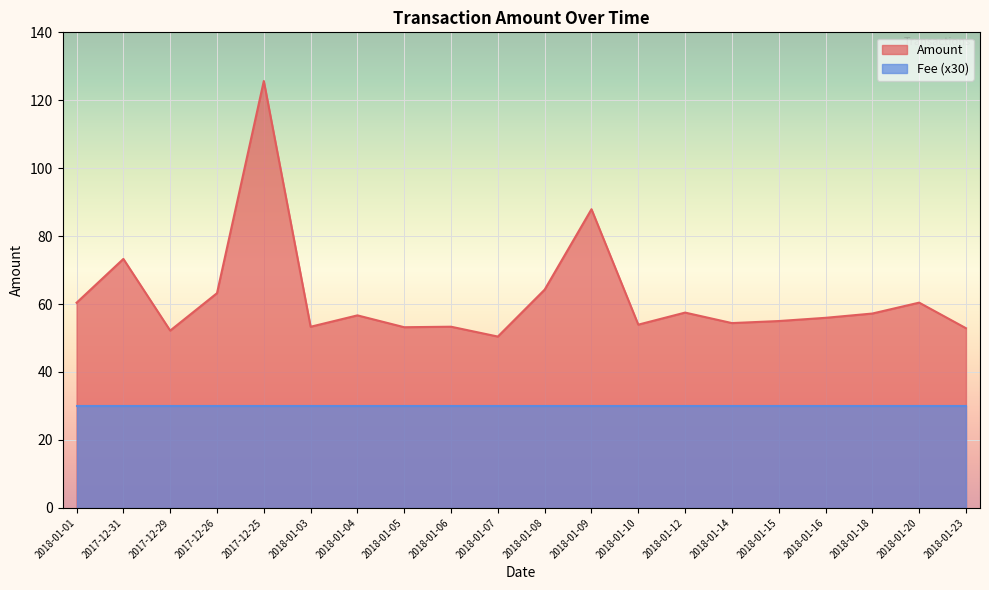

What is the ratio of the value at 2017-12-25 to the value at 2018-01-03?

2.4